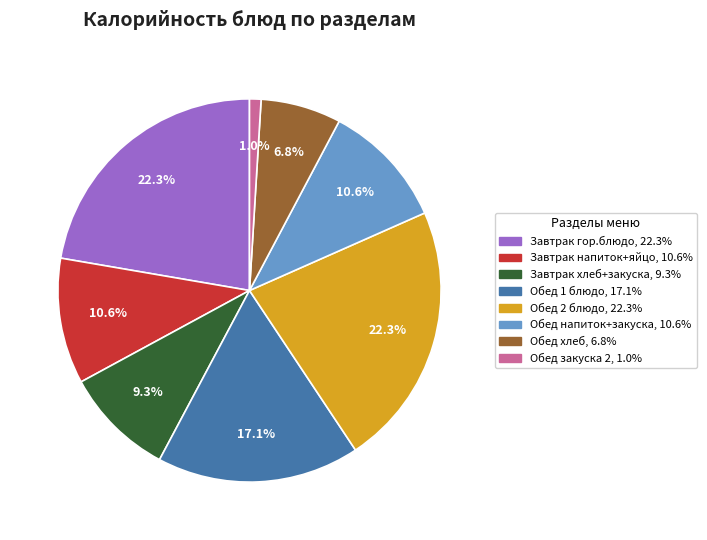

Is there any slice that represents more than half of the pie?

No